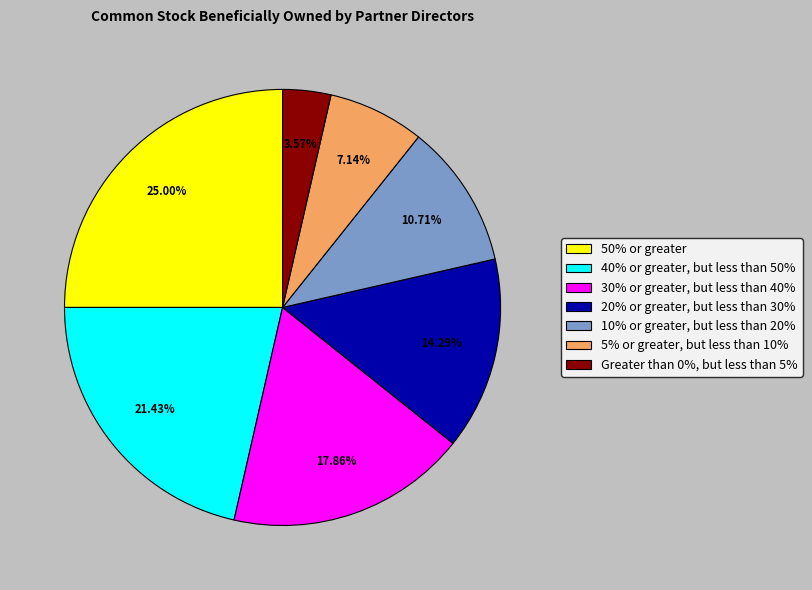

Count the number of slices in the pie.

7